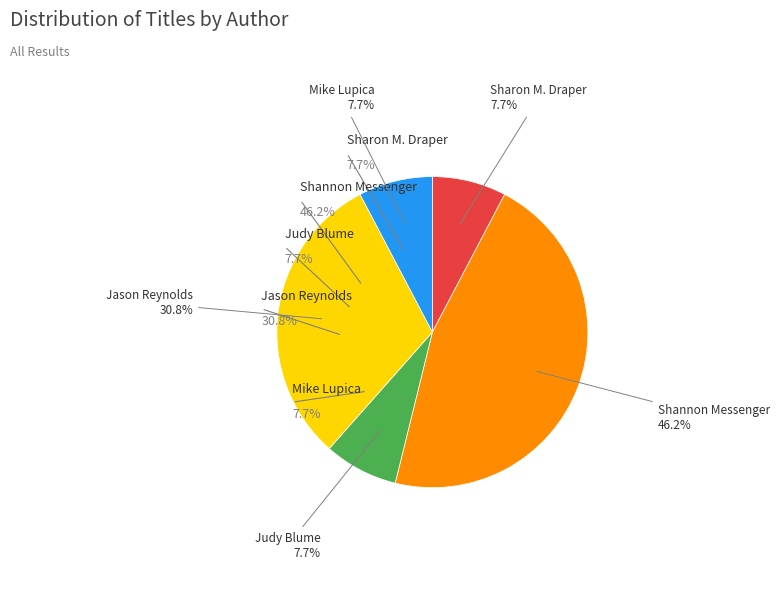

To the nearest percent, what portion does Judy Blume (1269075) represent?

8%